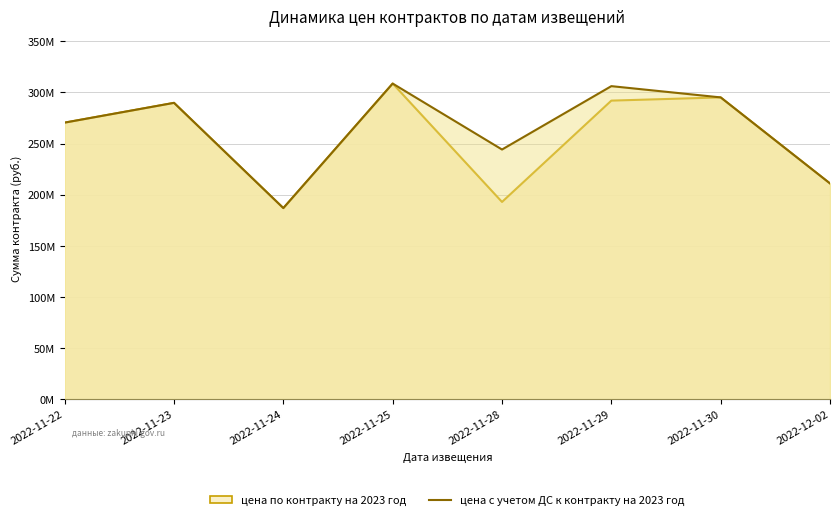

At which label does цена с учетом ДС к контракту на 2023 год first exceed 289779600?

2022-11-25